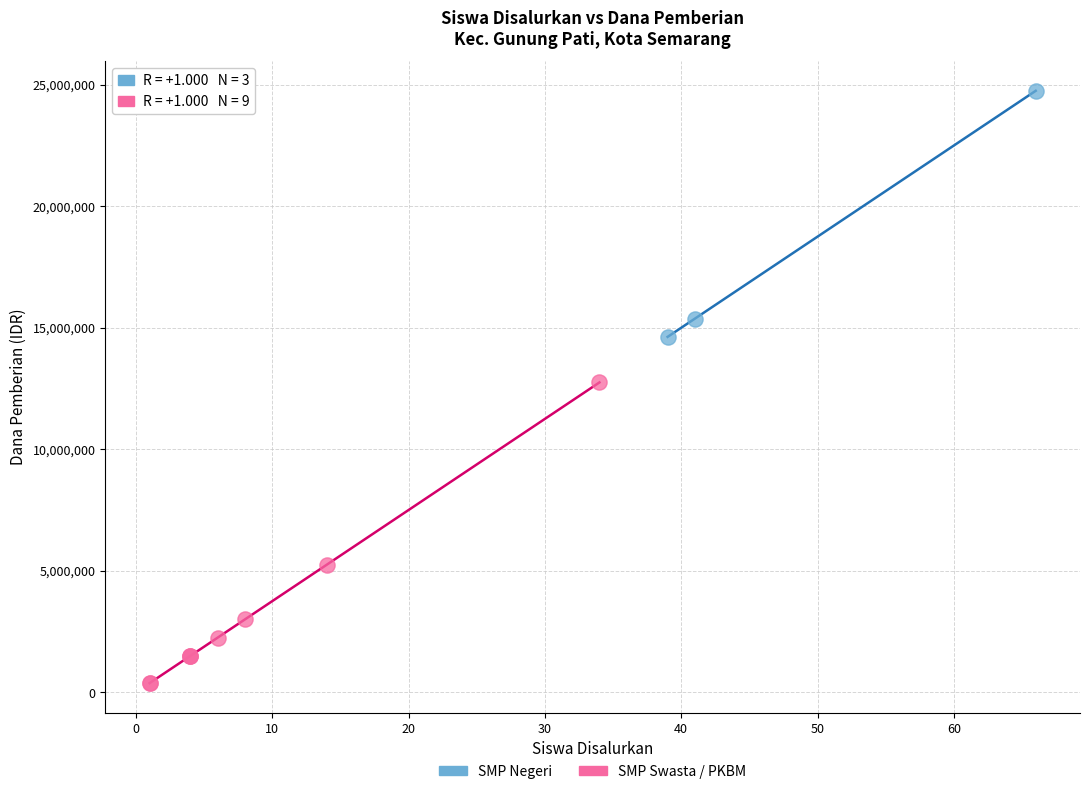

Which series reaches the minimum Y coordinate?

SMP Swasta / PKBM